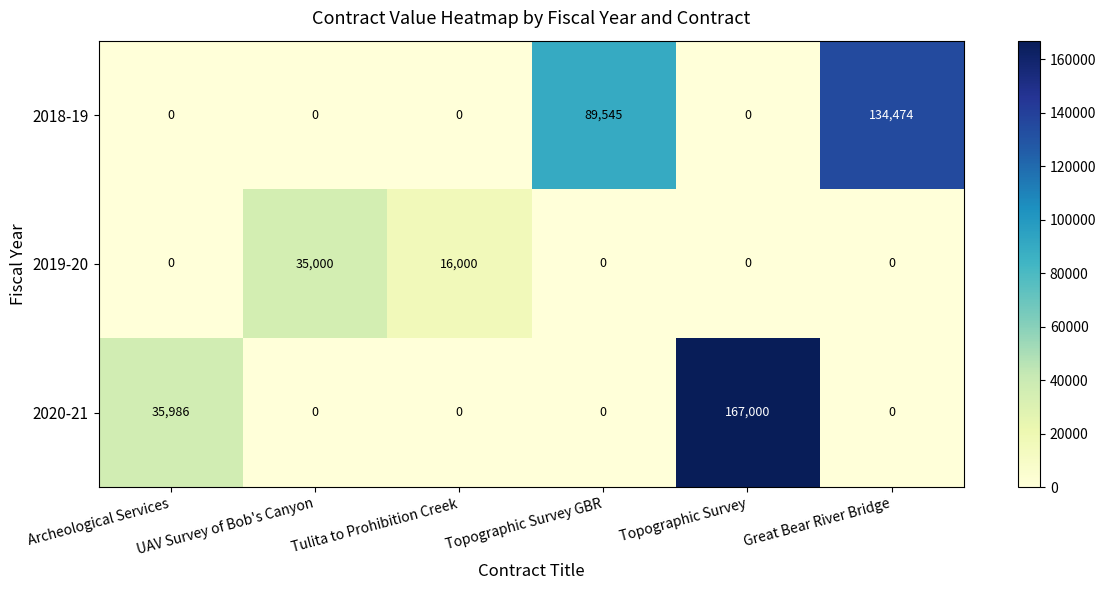

The 2020-21 series shows 0 at Tulita to Prohibition Creek. True or false?

True